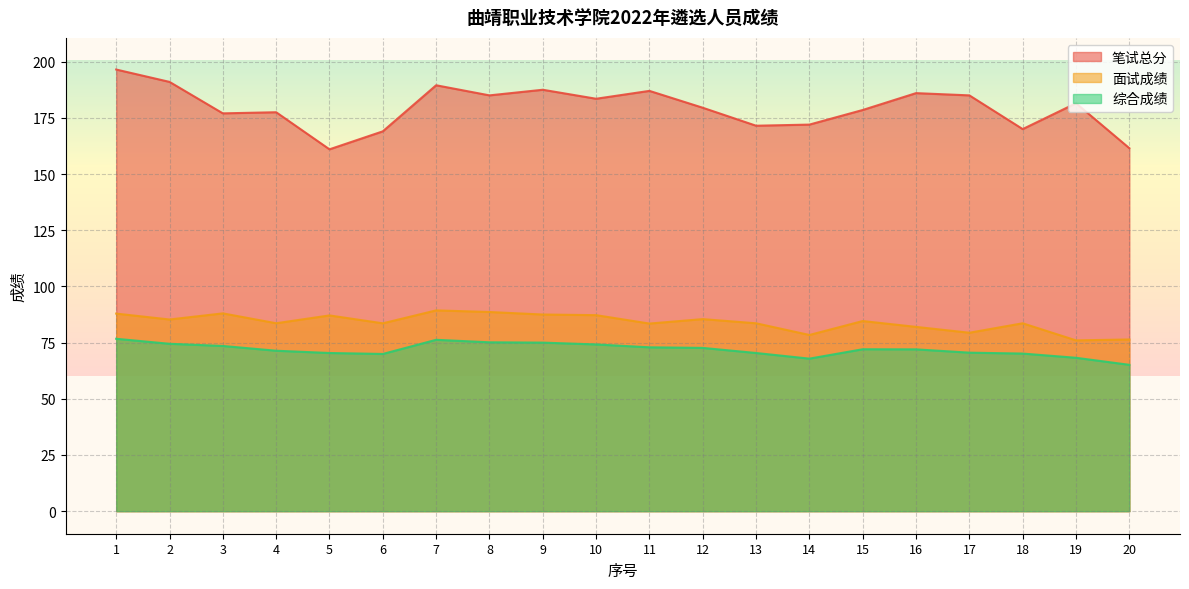

Which series has the widest spread of values?

笔试总分